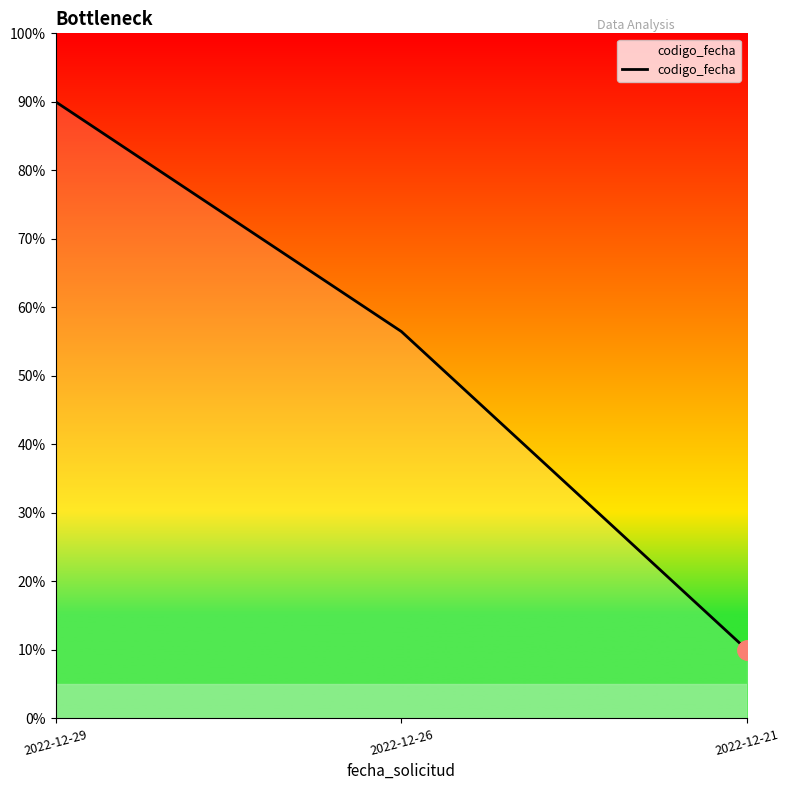

How many values are between 10 and 90?

3